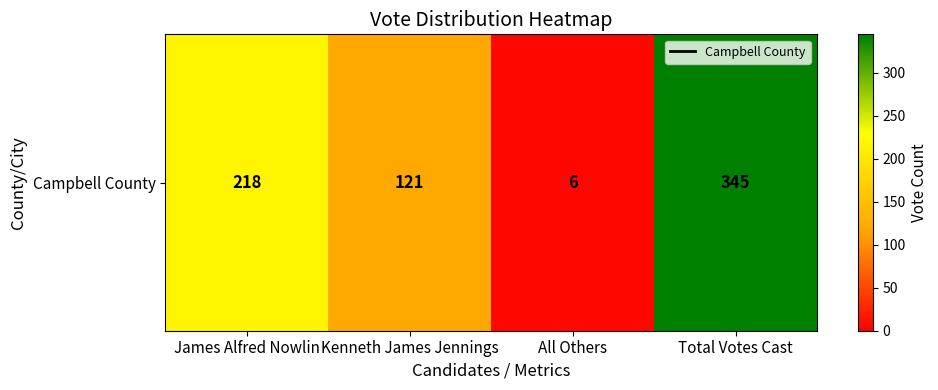

What is the greatest value displayed?

345